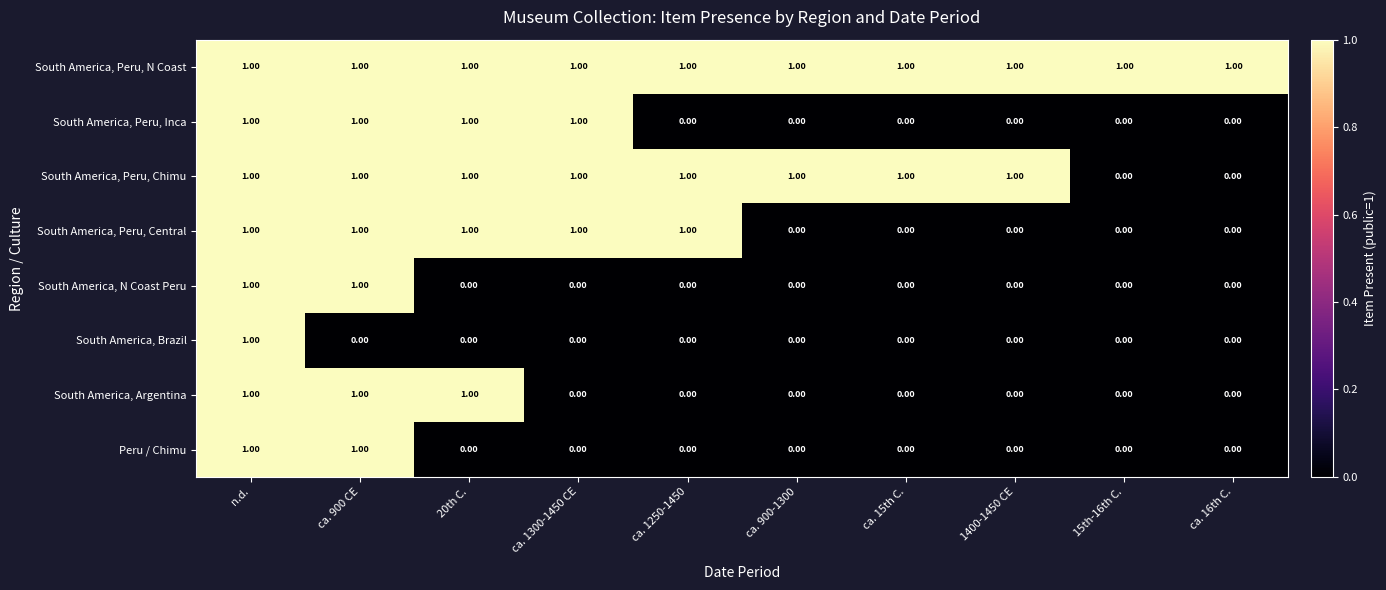

At how many categories does at least one series exceed 0?

10